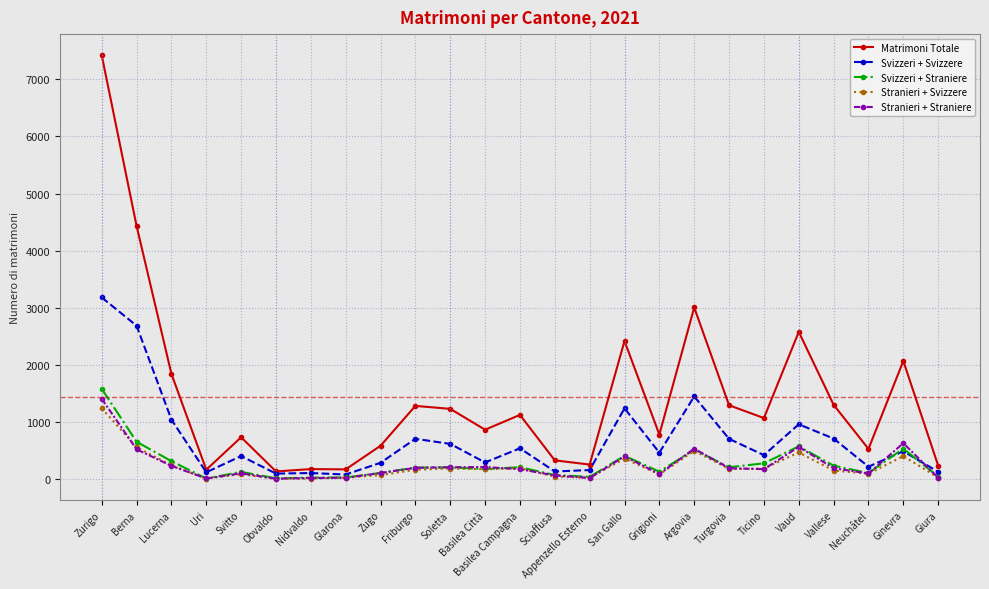

What is the label of the 5th point from the left?

Svitto